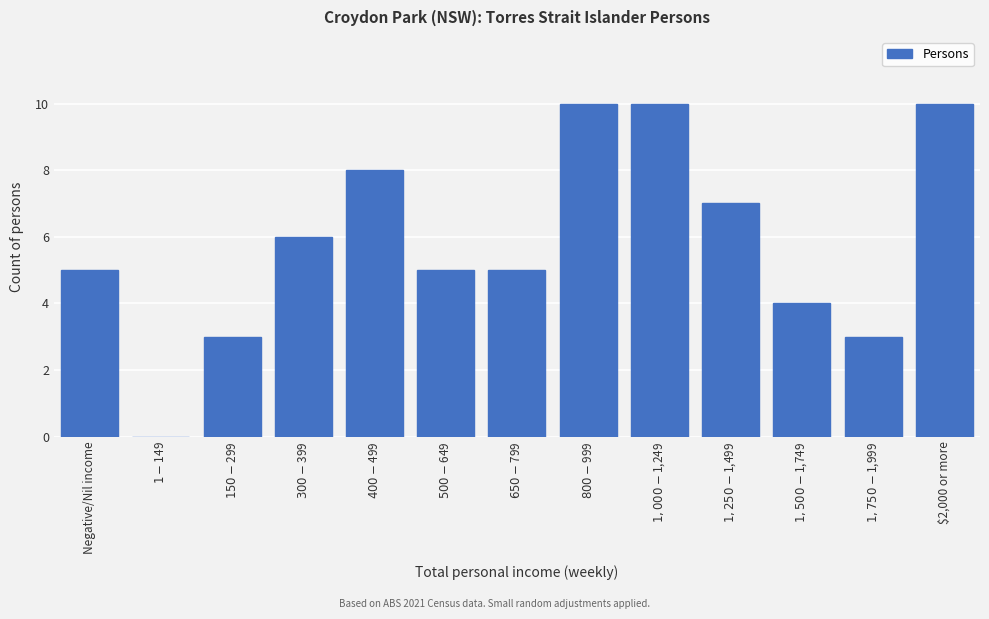

What is the maximum value shown in the chart?

10